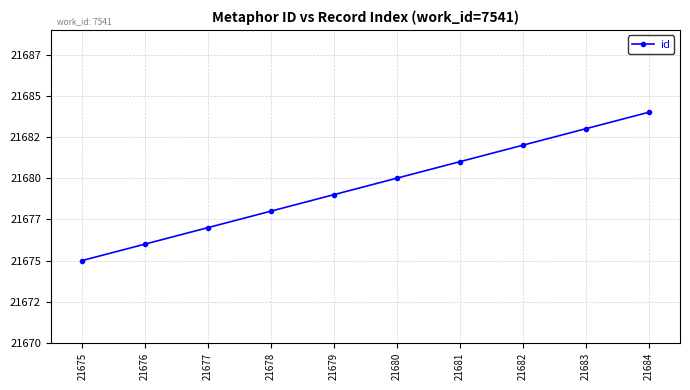

True or false: the data shows 10894 at 21680.

False